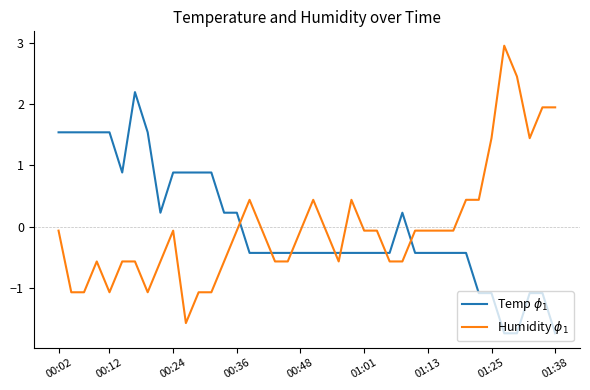

What is the difference between the second highest and minimum values in the Temp $\phi_1$ series?

3.3